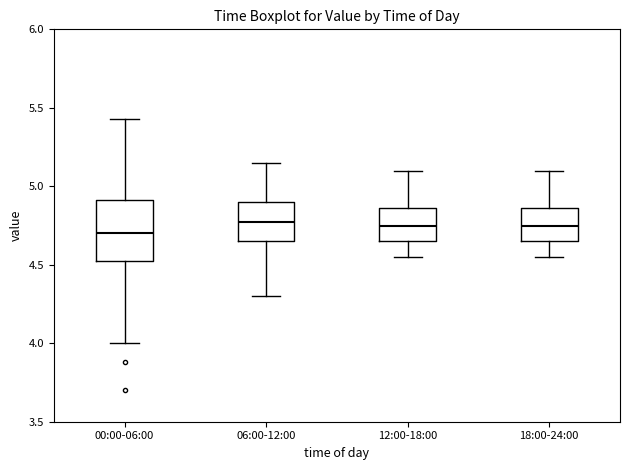

Where does the median line of the box for 06:00-12:00 sit on the y-axis? The values are not printed on the chart, so give them approximately, as read against the axis.

4.80